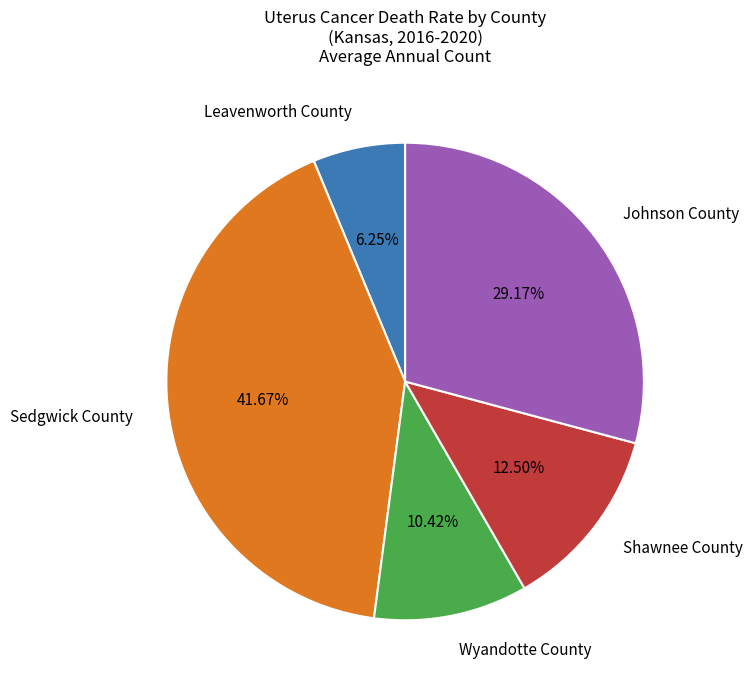

To the nearest percent, what is the combined percentage of Sedgwick County and Shawnee County?

54%